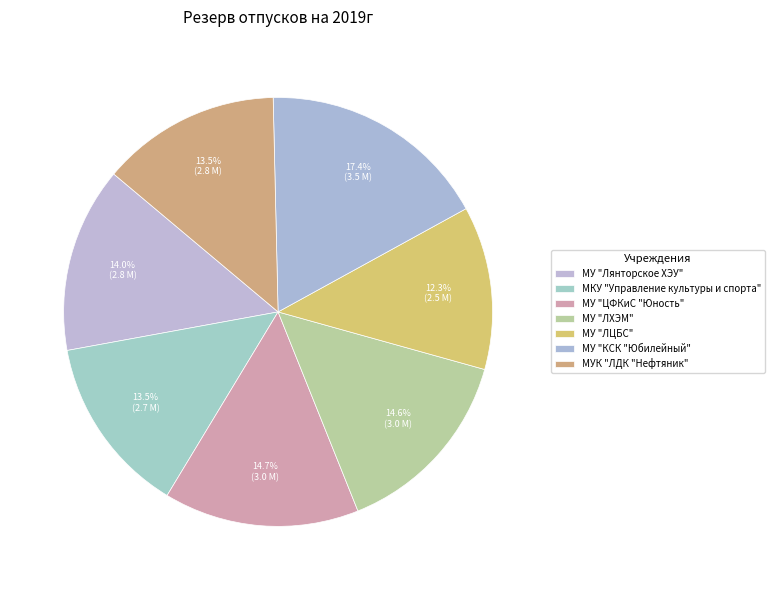

Count the number of slices in the pie.

7